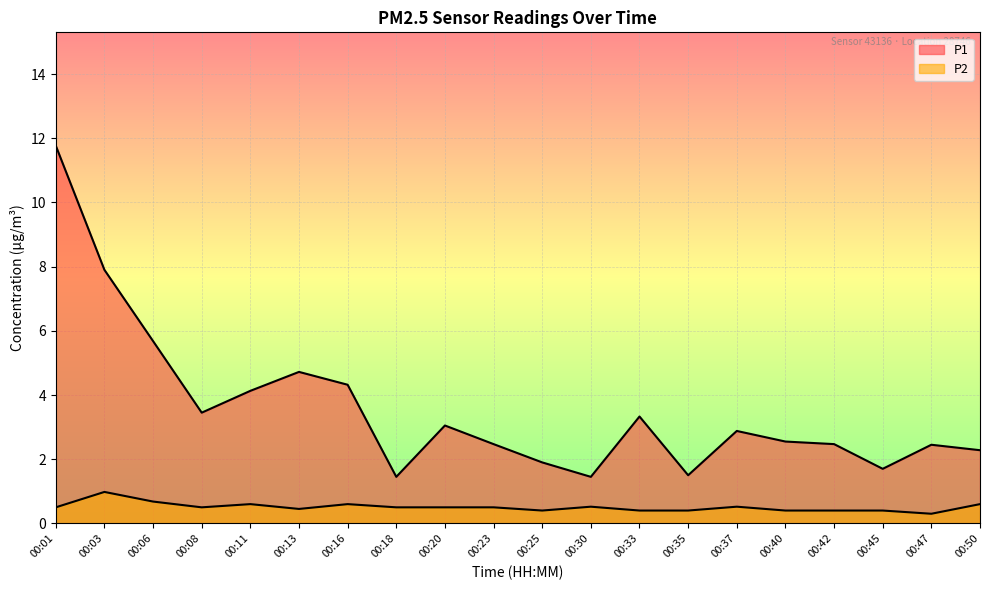

The P1 series shows 5.7 at 00:06. True or false?

True